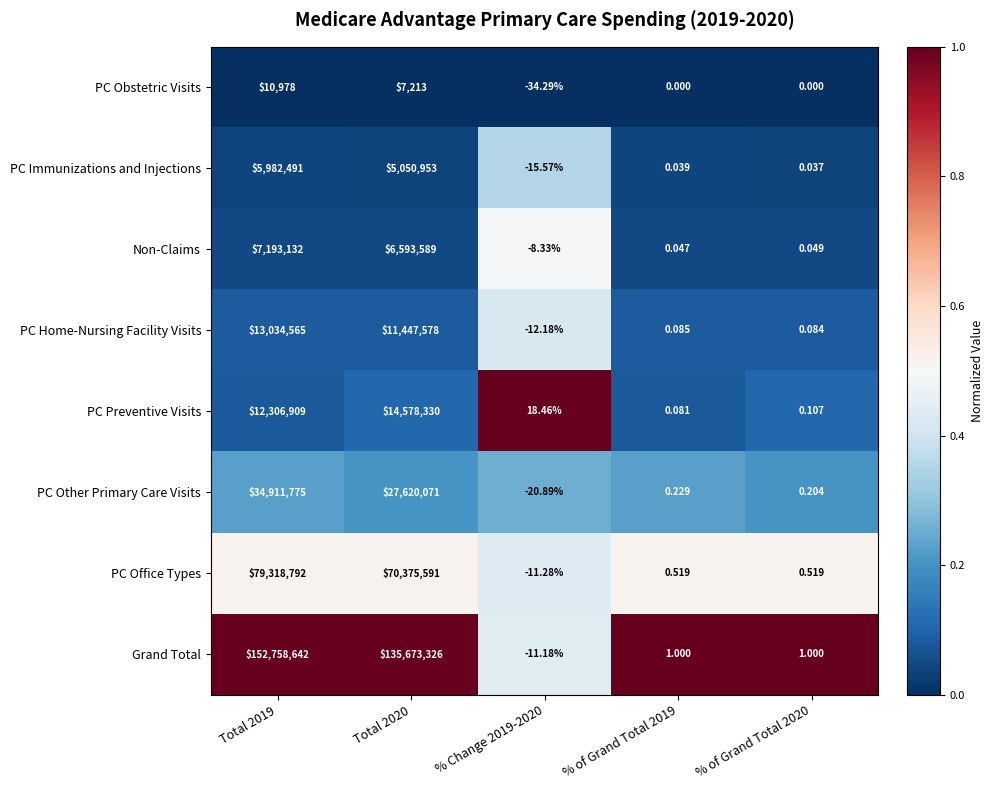

How many categories are shown in the chart?

5